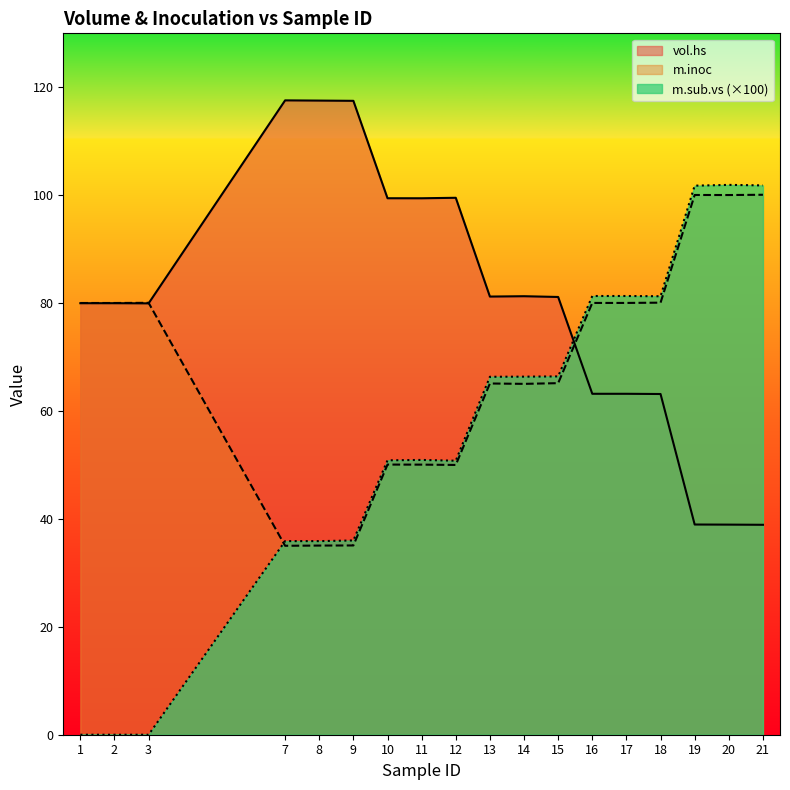

At which category does m.sub.vs reach its first local peak?

11